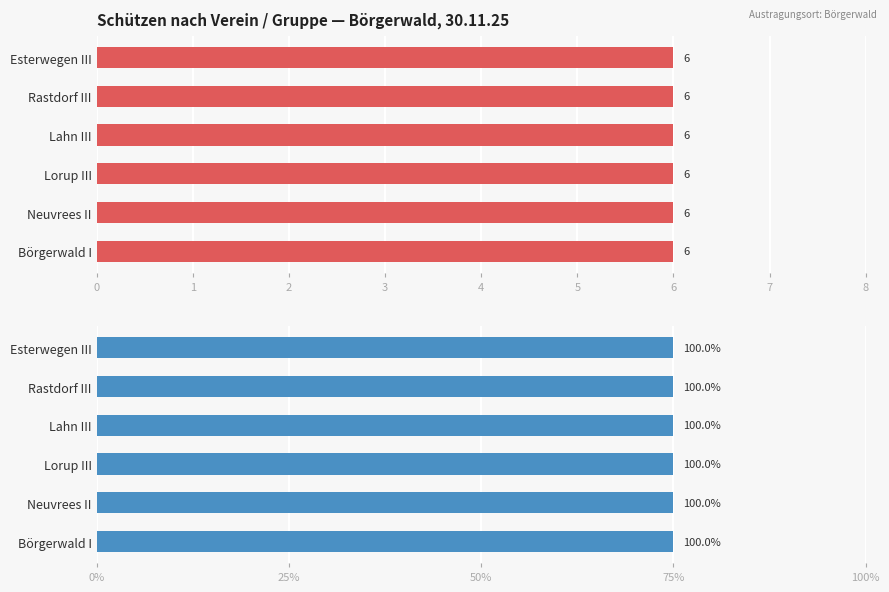

What are all the series names shown in the legend?

Esterwegen III, Rastdorf III, Lahn III, Lorup III, Neuvrees II, Börgerwald I